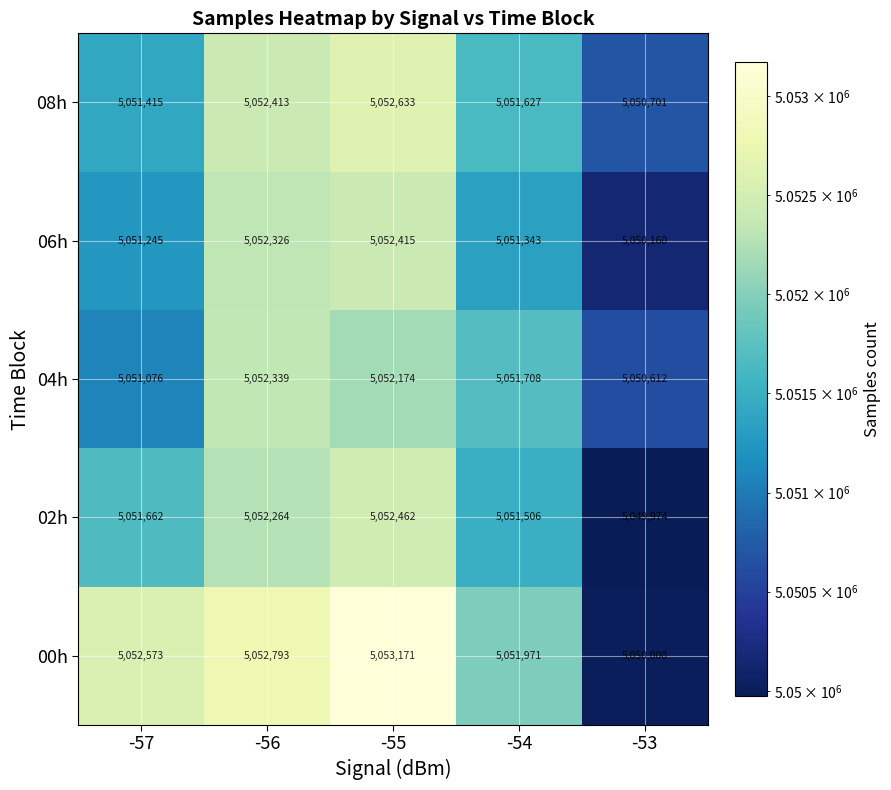

What is the smallest value displayed?

5049974